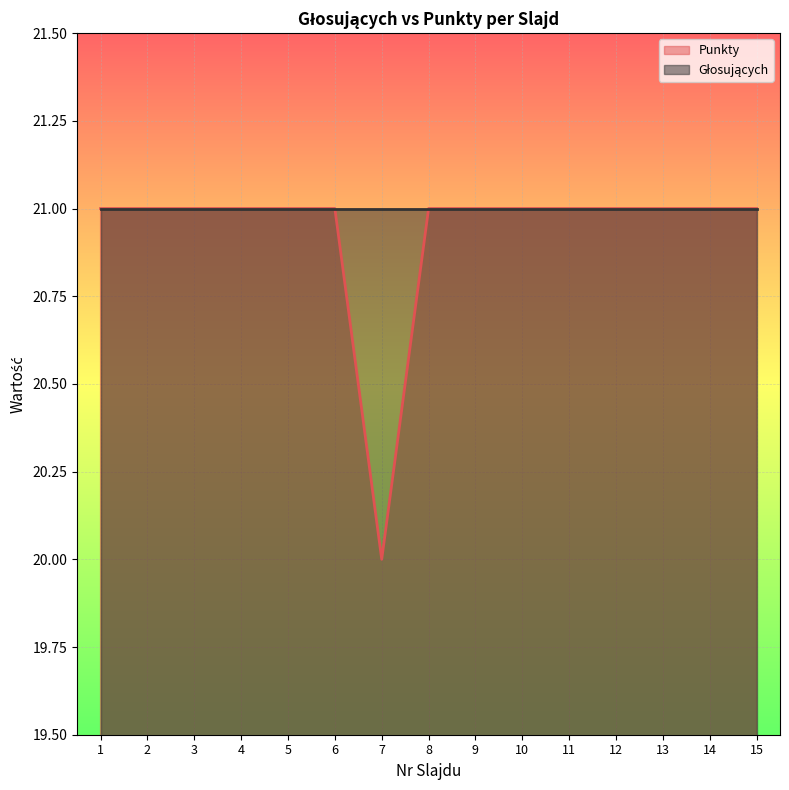

Reading left to right, list all the values displayed in this chart.

1=21	2=21	3=21	4=21	5=21	6=21	7=20	8=21	9=21	10=21	11=21	12=21	13=21	14=21	15=21